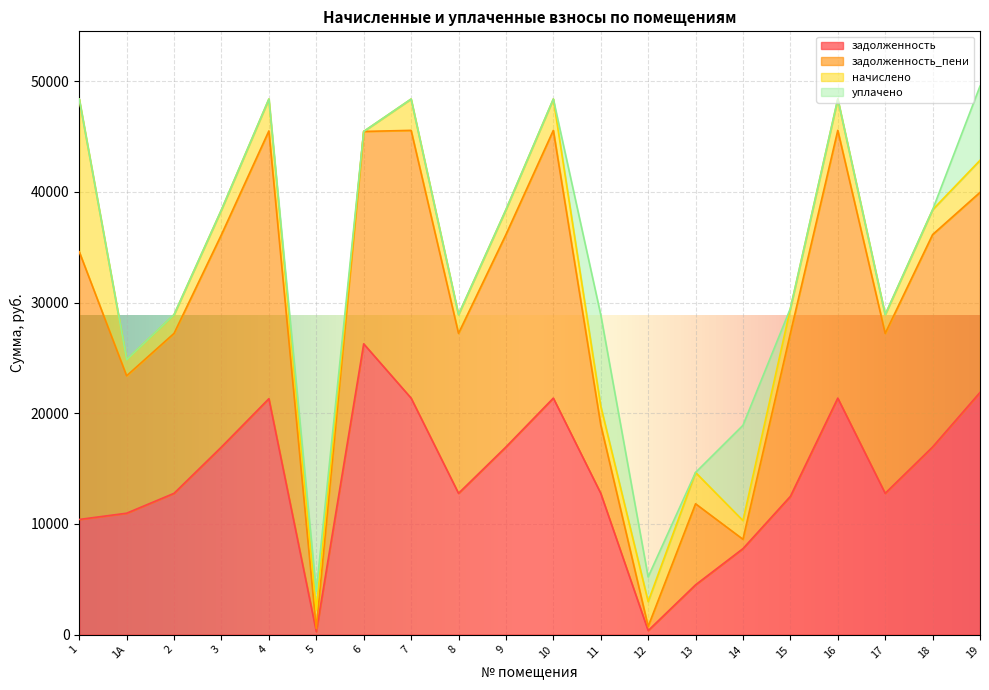

What is the highest value of the задолженность series?

26270.6